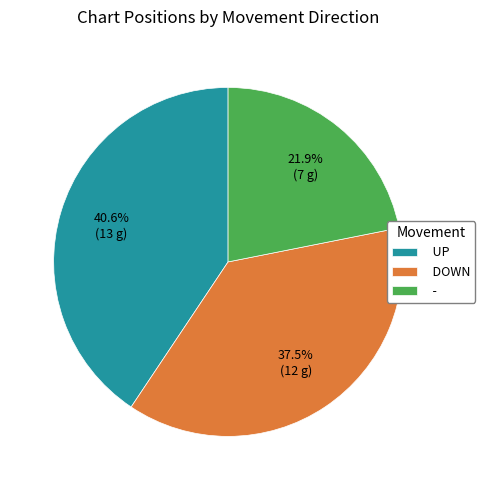

Count the number of slices in the pie.

3